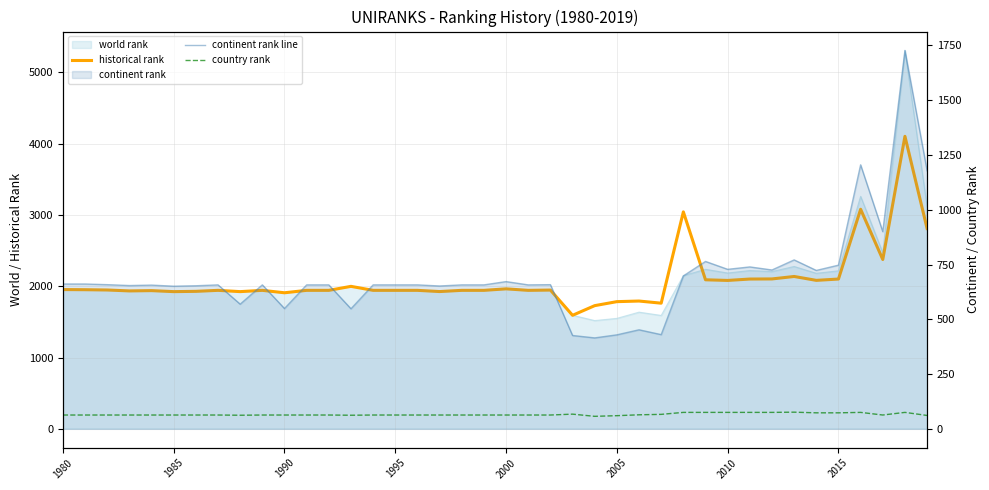

The continent rank line series shows 661.0 at 1985. True or false?

True